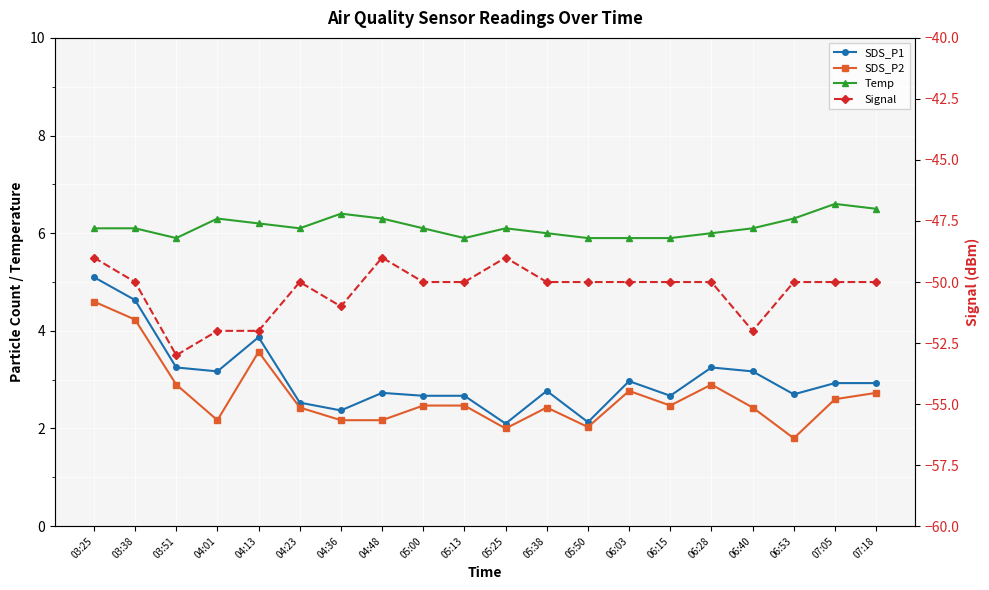

What are all the series names shown in the legend?

SDS_P1, SDS_P2, Temp, Signal